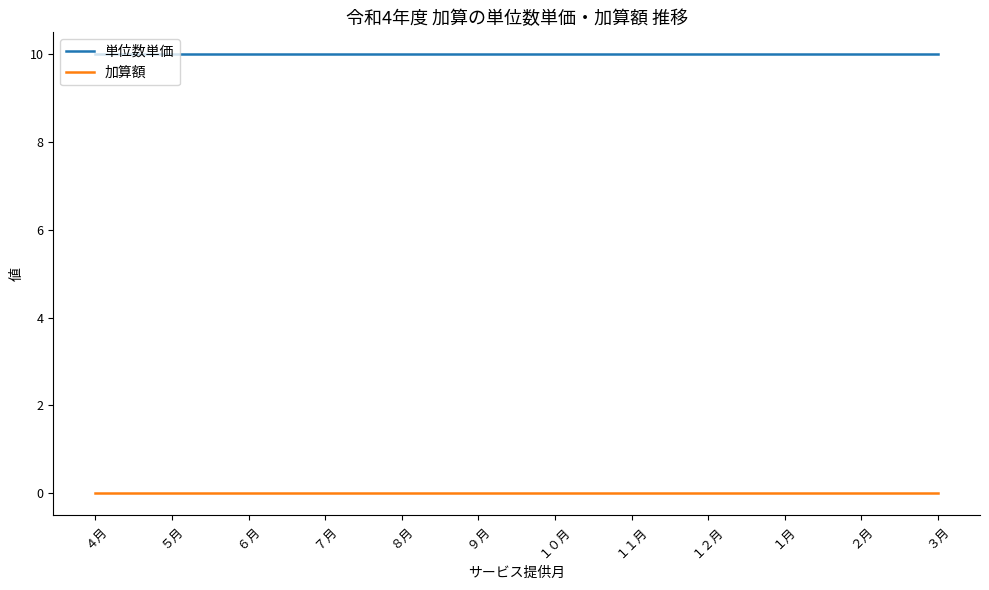

The value of 単位数単価 at １０月 is 5. True or false?

False